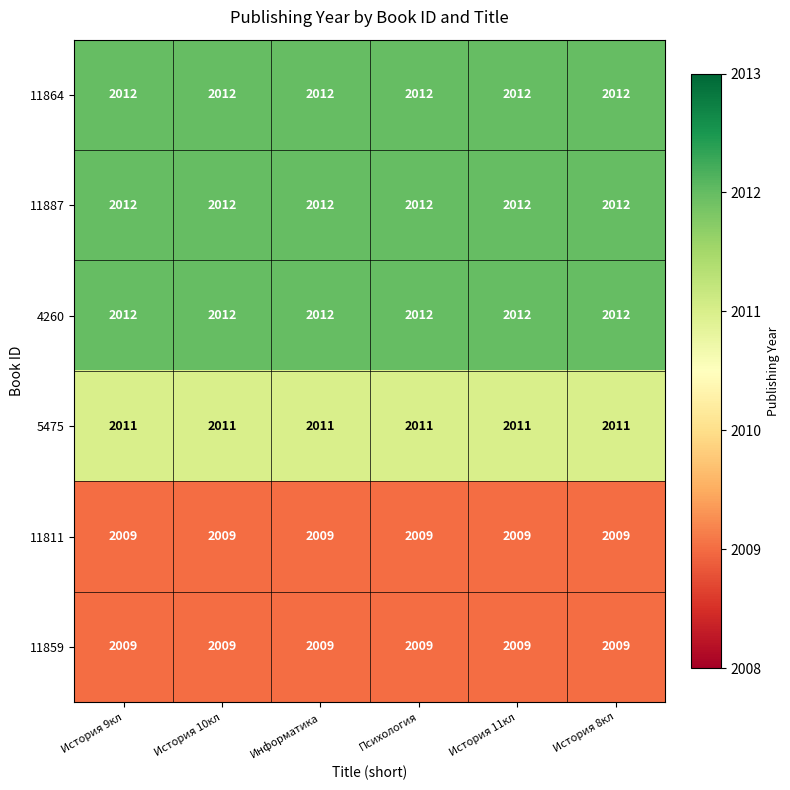

What is the lowest value of the 11811 series?

2009